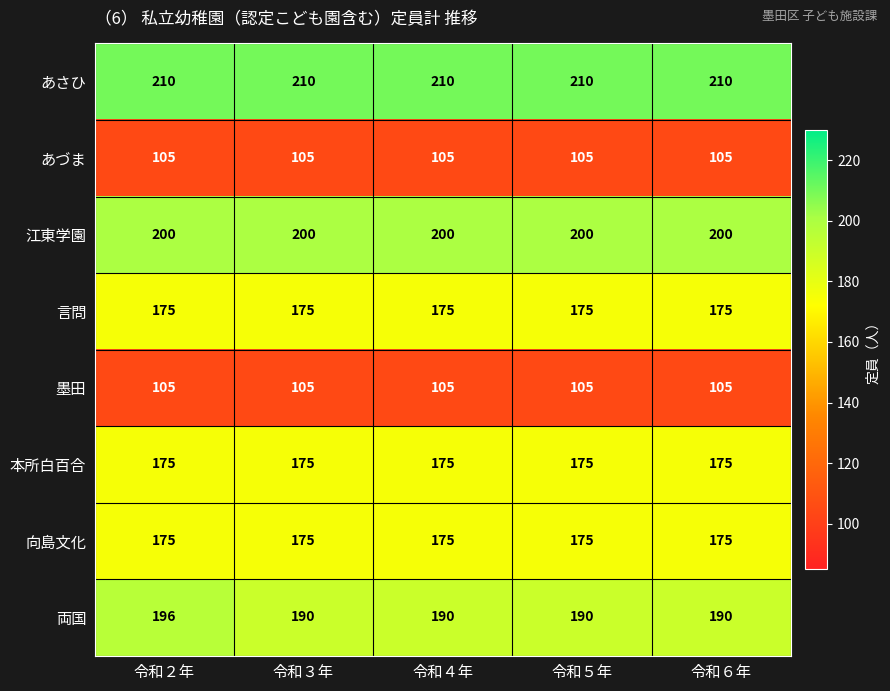

What is the smallest value displayed?

105